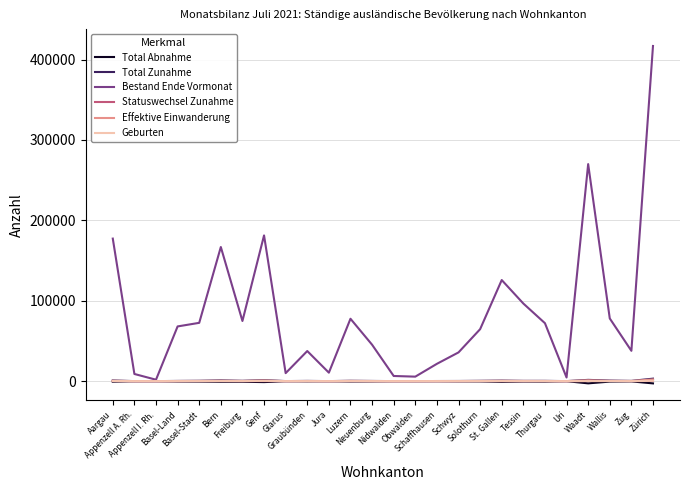

What is the difference between the Geburten values at Solothurn and Uri?

60